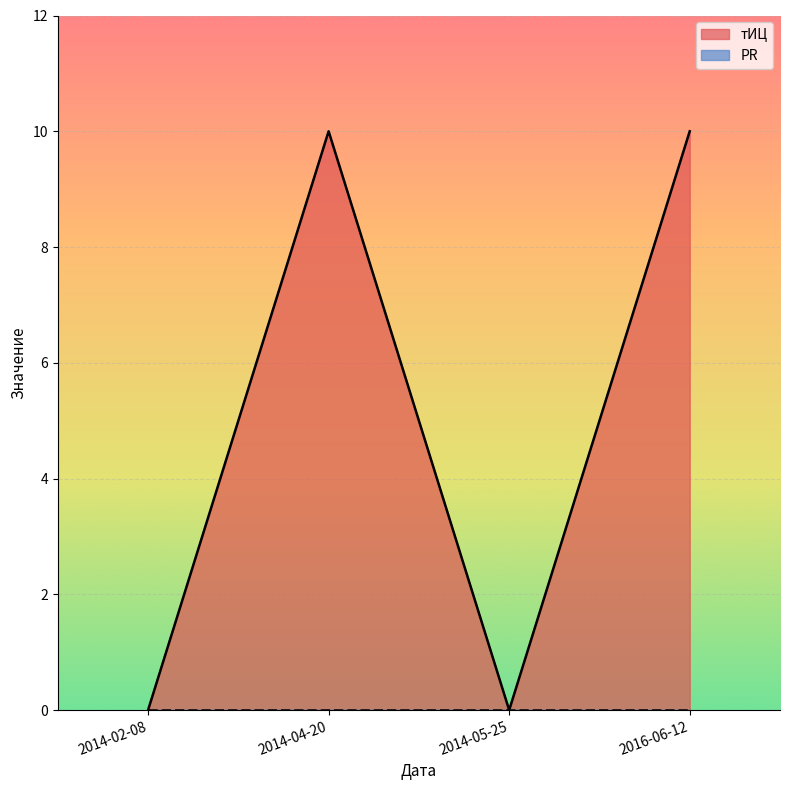

How many data points does each series have?

4